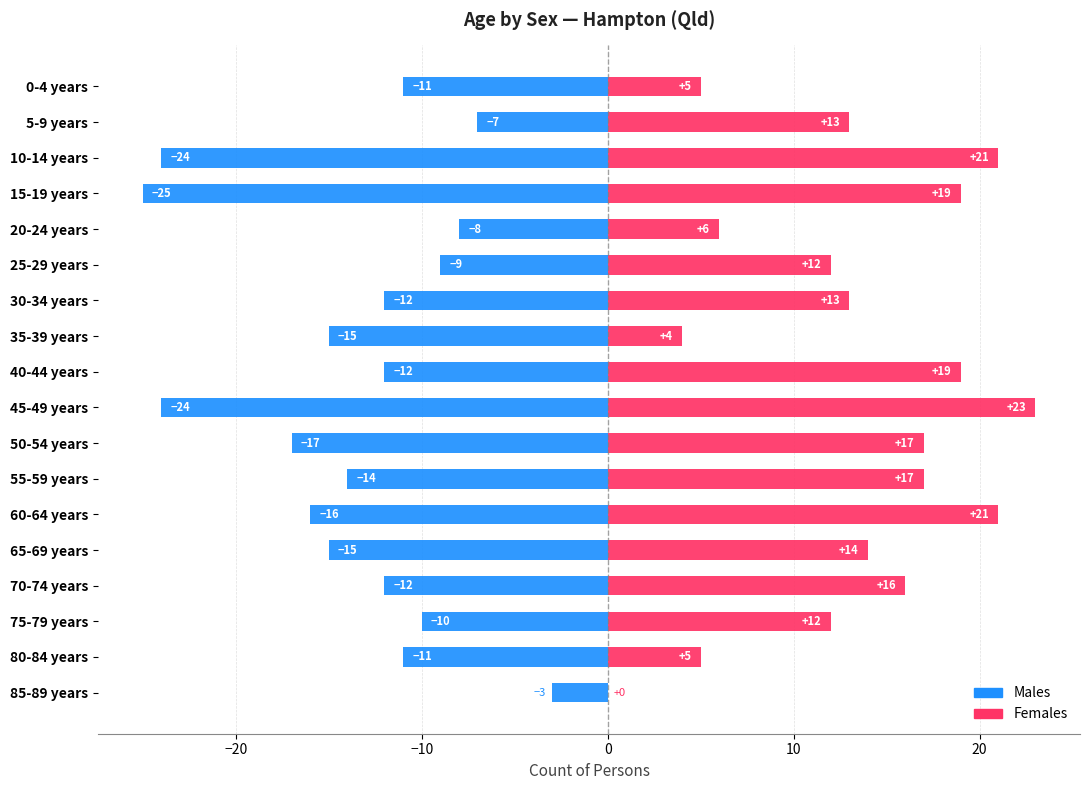

How many bars are there in total?

36